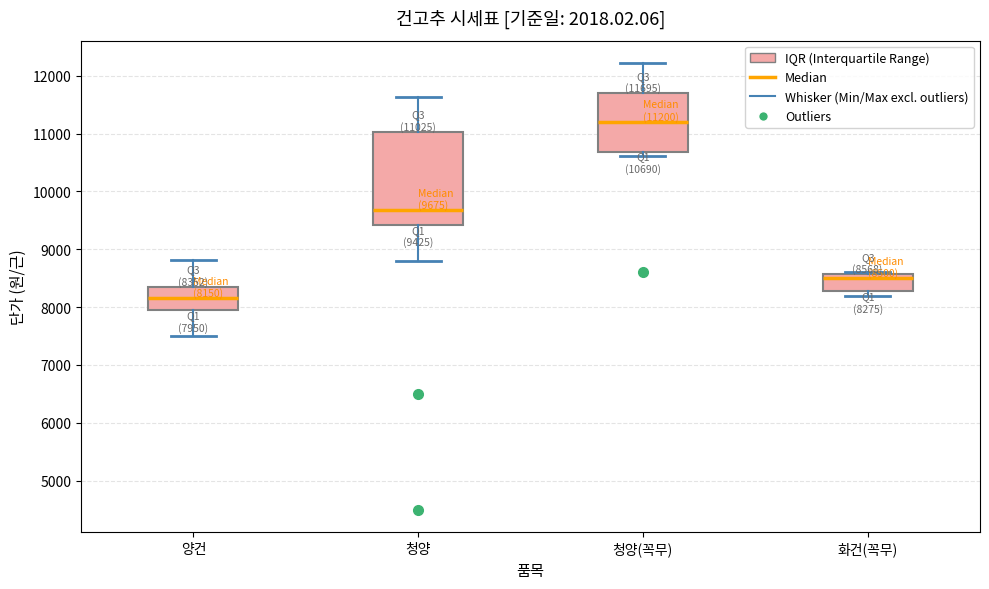

Comparing the boxes themselves (not the whiskers), which one is the tallest?

청양